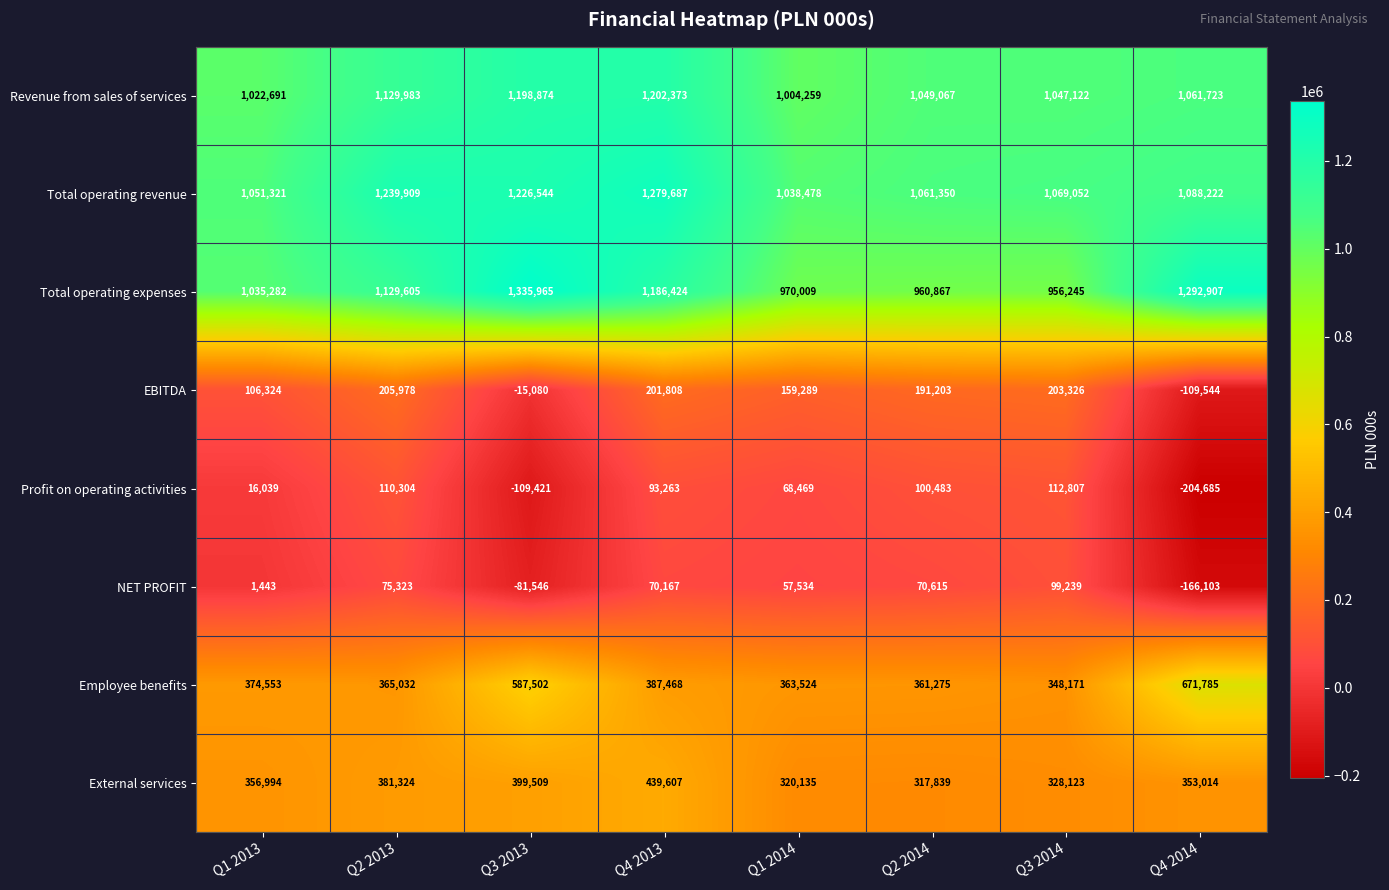

At how many categories does at least one series exceed 503980?

8